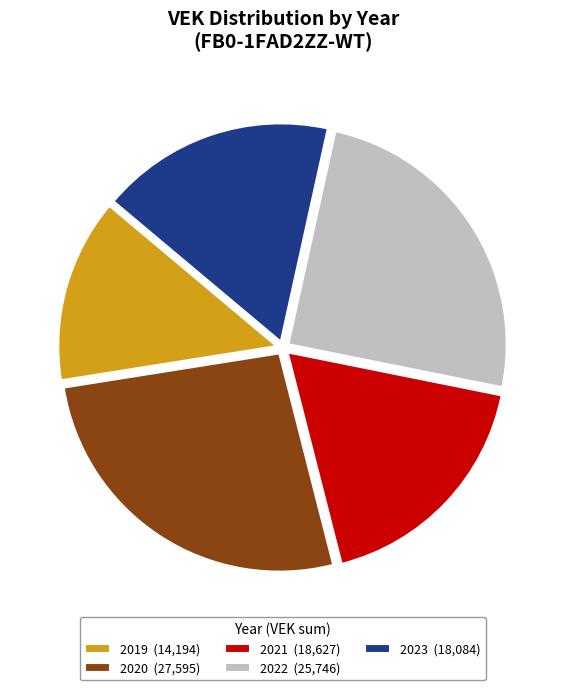

Rank the categories by value from highest to lowest.

2020 (27,595), 2022 (25,746), 2021 (18,627), 2023 (18,084), 2019 (14,194)